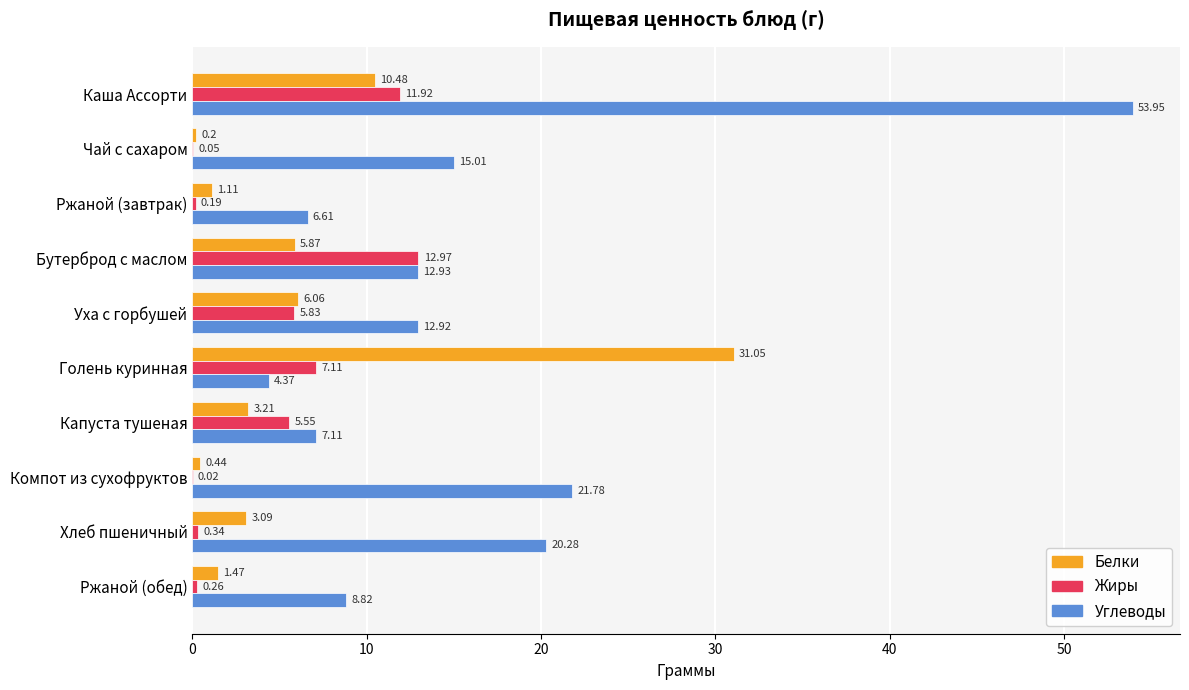

Which series has the largest total across all categories?

Углеводы